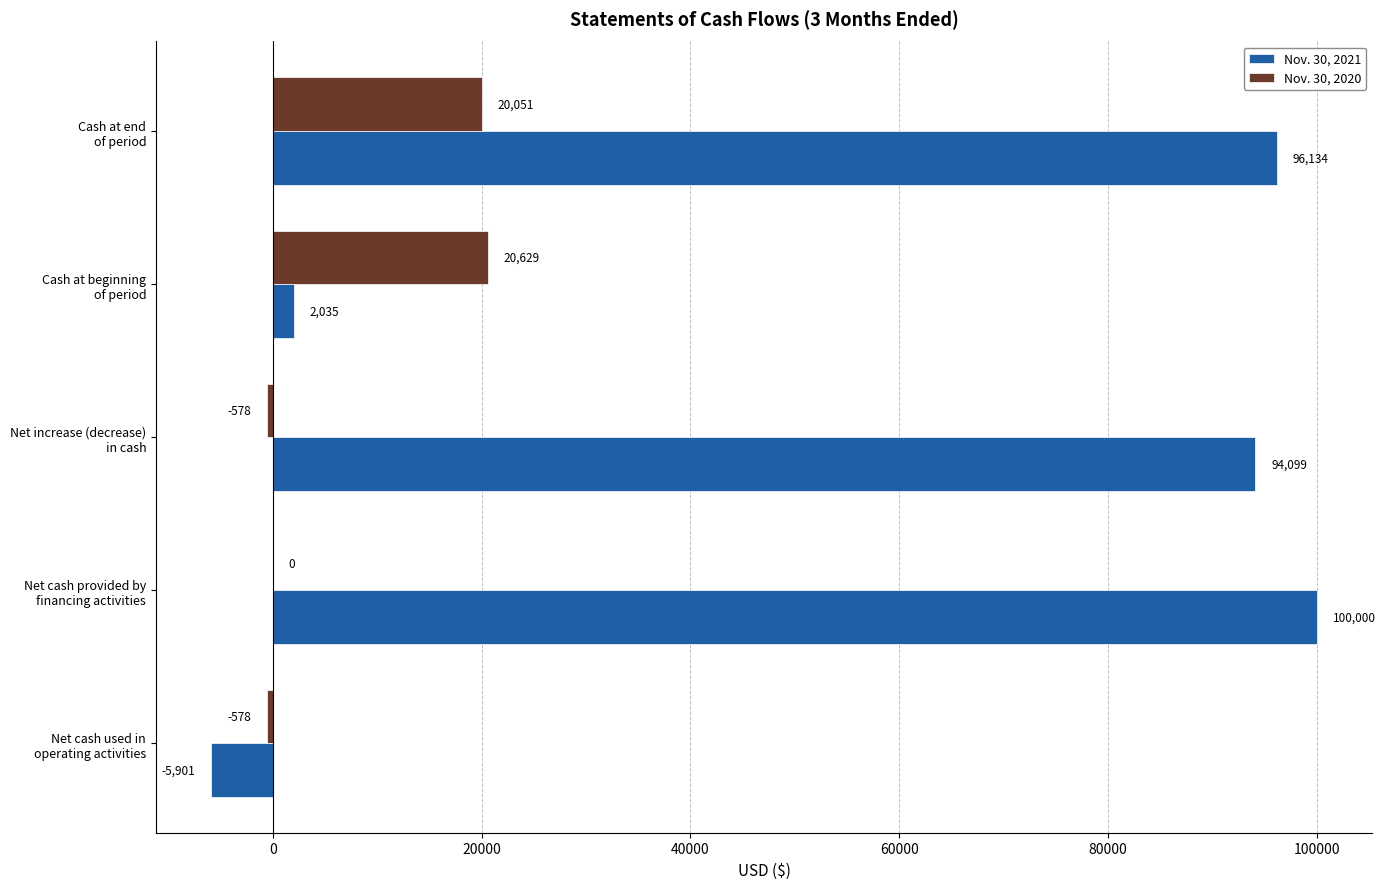

What is the maximum value shown in the chart?

100000